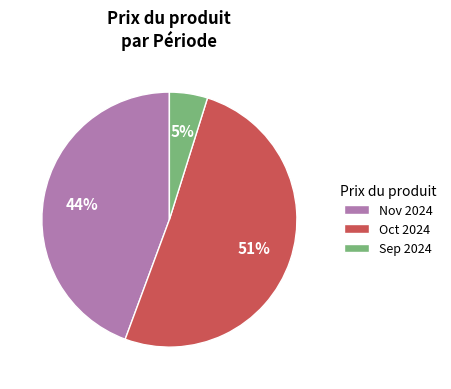

True or false: Sep 2024 accounts for 5% of the total.

True